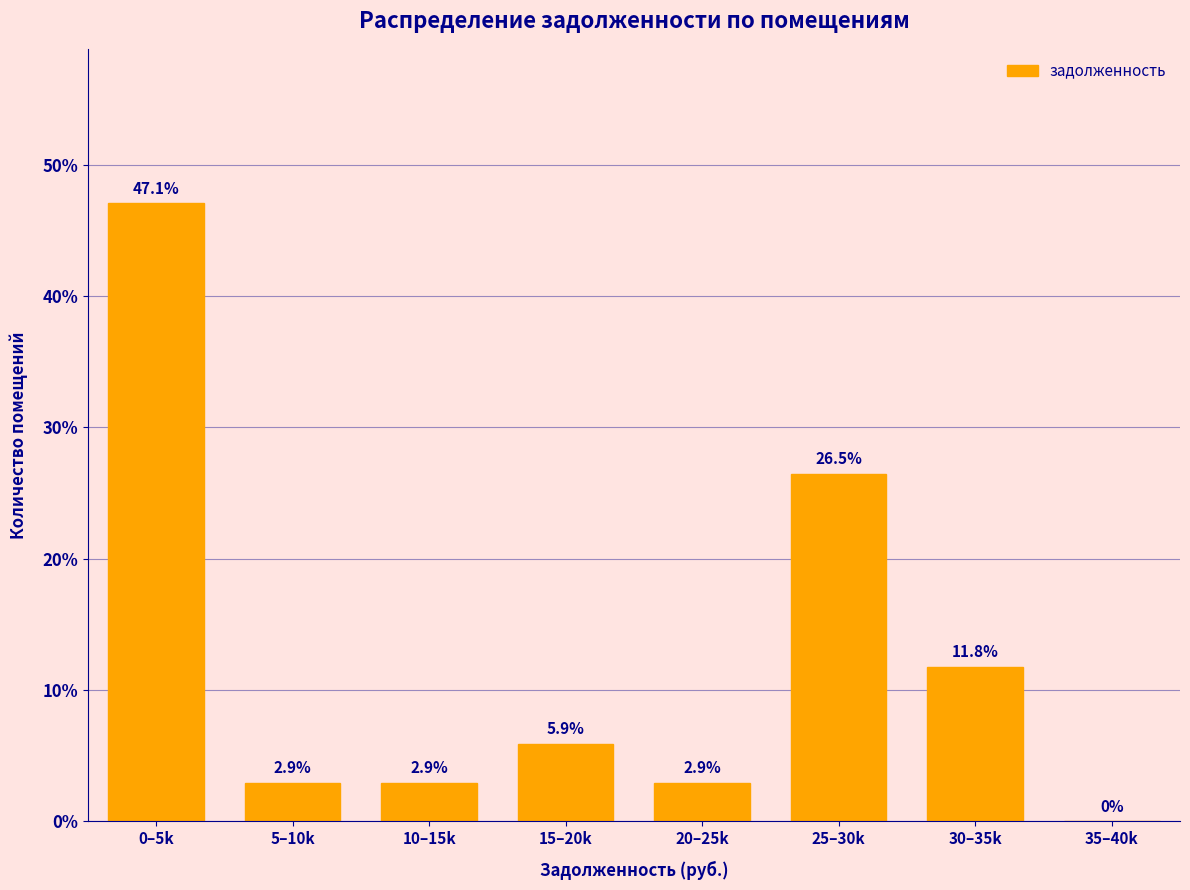

Reading left to right, list all the values displayed in this chart.

0–5k=47.1	5–10k=2.9	10–15k=2.9	15–20k=5.9	20–25k=2.9	25–30k=26.5	30–35k=11.8	35–40k=0.0